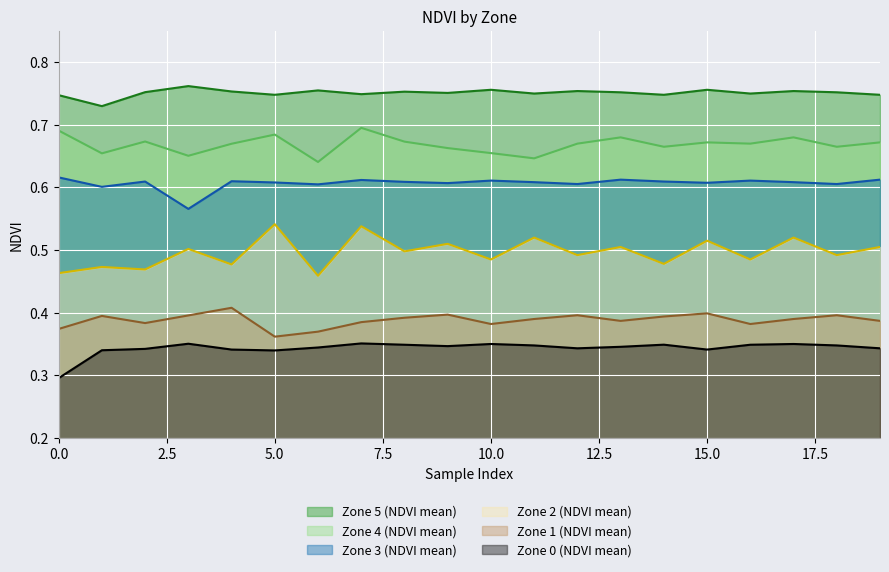

What are all the series names shown in the legend?

Zone 5 (NDVI mean), Zone 4 (NDVI mean), Zone 3 (NDVI mean), Zone 2 (NDVI mean), Zone 1 (NDVI mean), Zone 0 (NDVI mean)